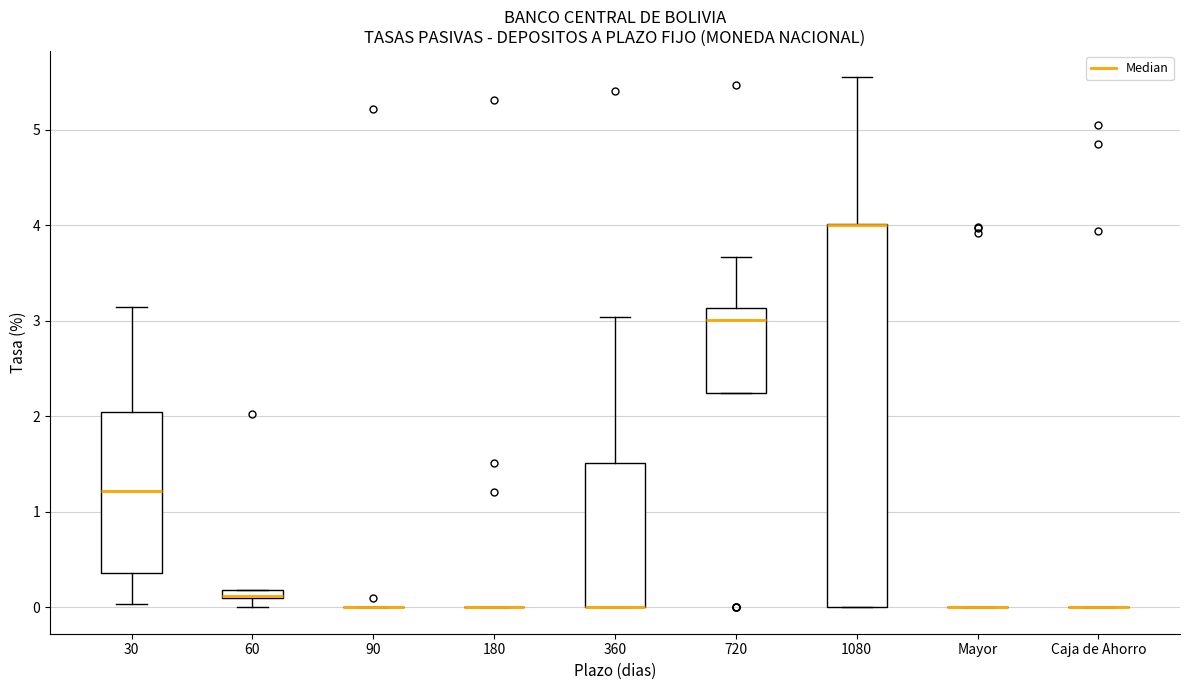

Comparing the boxes themselves (not the whiskers), which one is the tallest?

1080